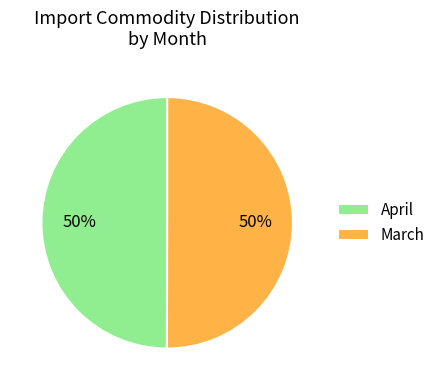

To the nearest percent, what is the average slice percentage?

50%